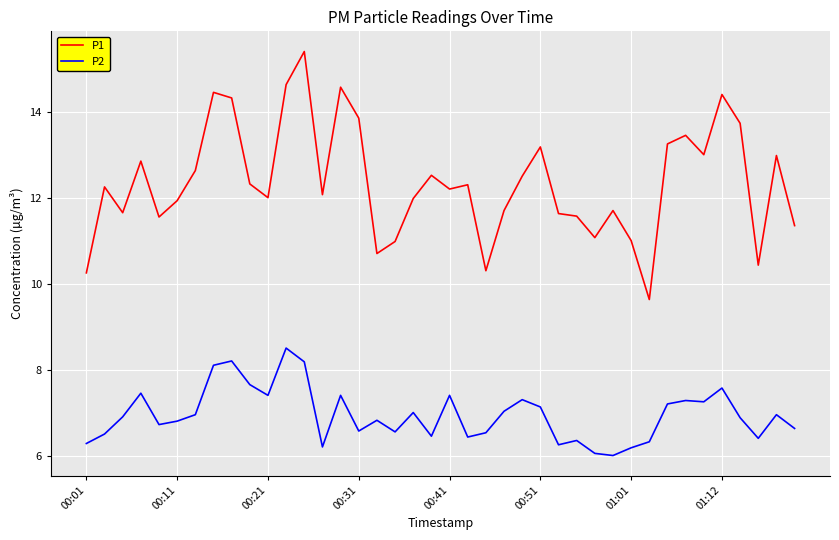

Does the chart have visible grid lines?

Yes